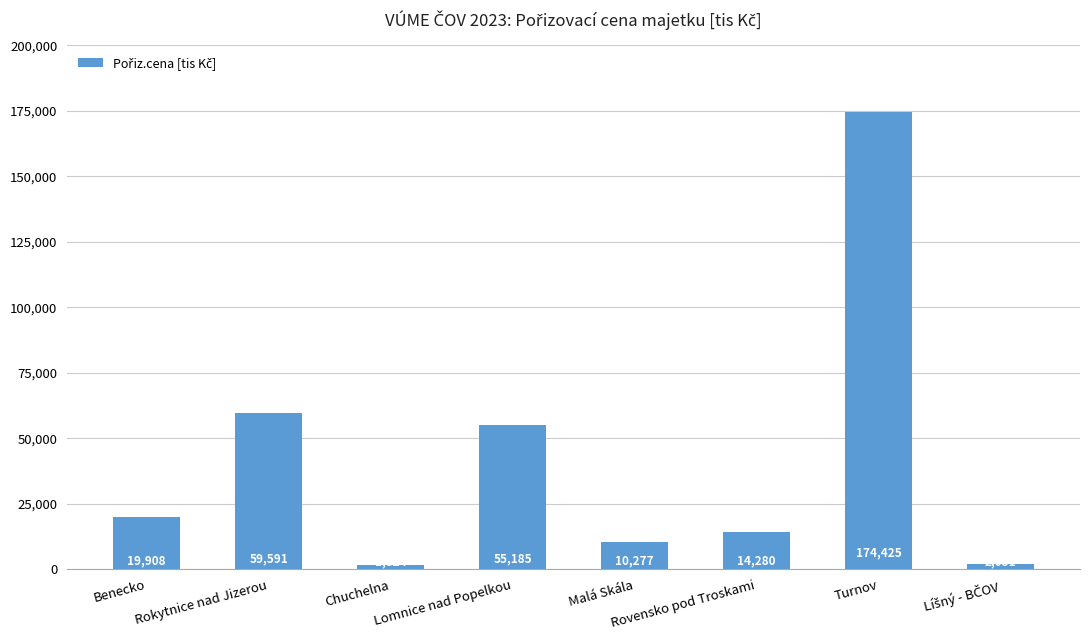

Are the bars grouped side by side (vs. stacked)?

No